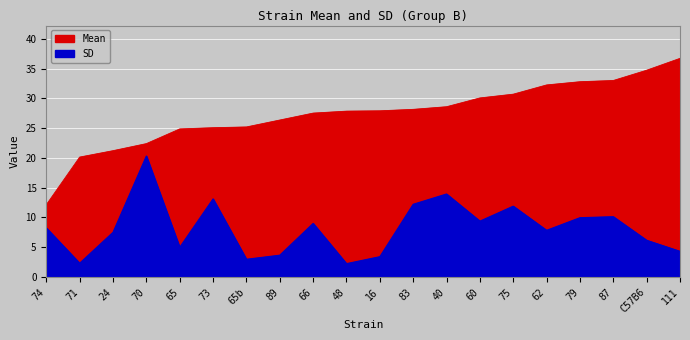

What is the label of the 18th point from the left?

87